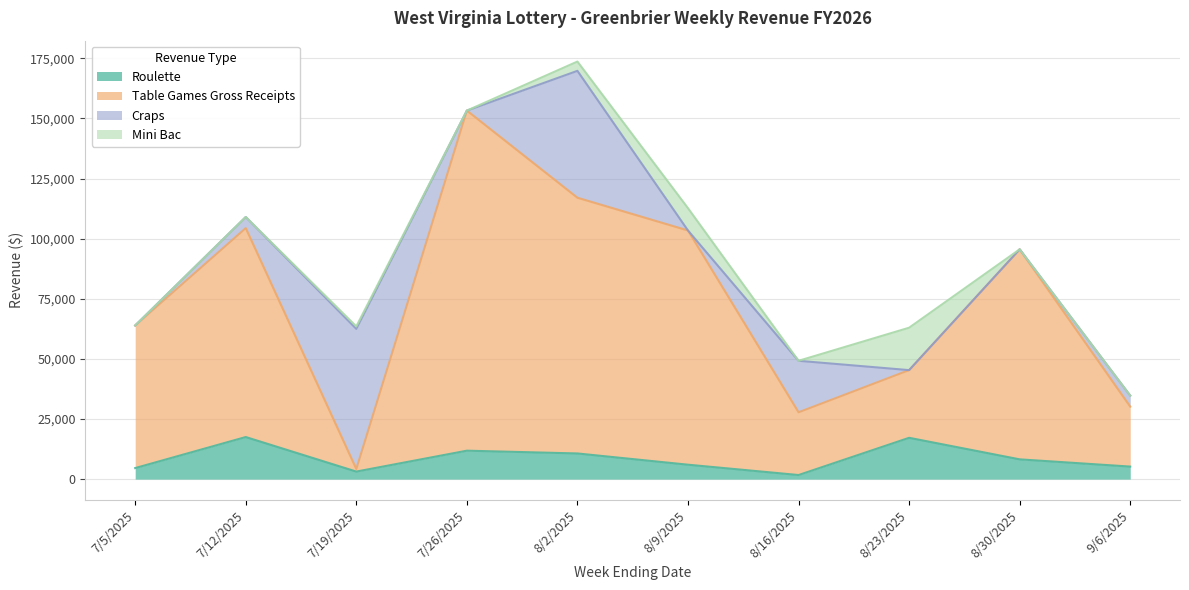

What is the minimum value for Roulette?

1696.5